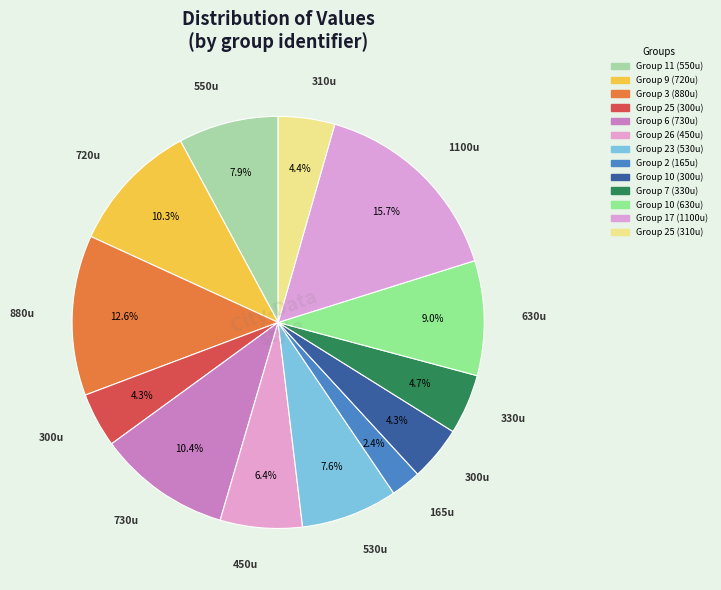

Count the number of slices in the pie.

13